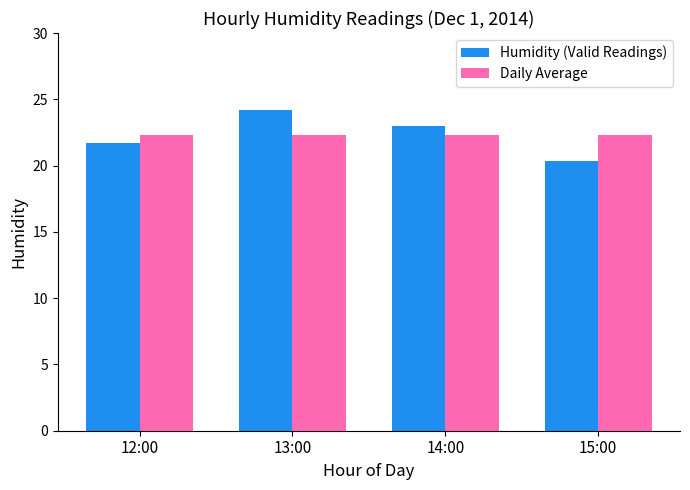

Reading left to right, what are all the values shown in this chart?

Humidity (Valid Readings): 12:00=21.7	13:00=24.2	14:00=23.0	15:00=20.3
Daily Average: 12:00=22.3	13:00=22.3	14:00=22.3	15:00=22.3